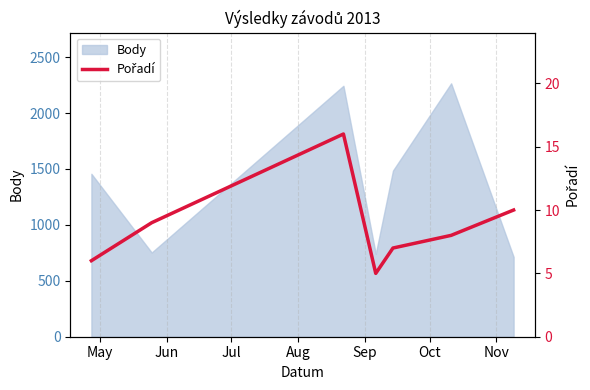

What is the maximum value for Body?

2266